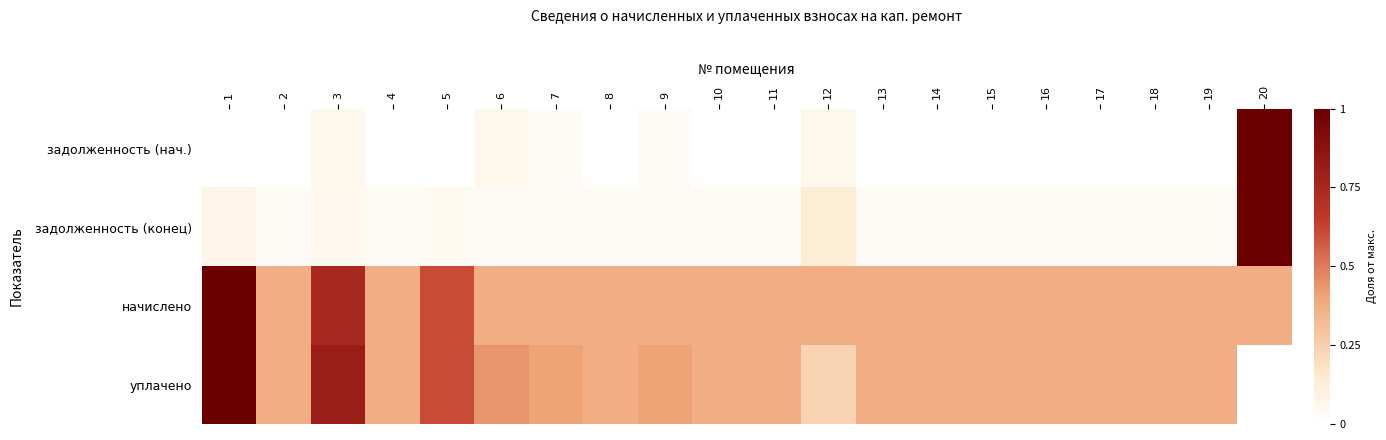

Which label corresponds to the largest value in the chart?

20